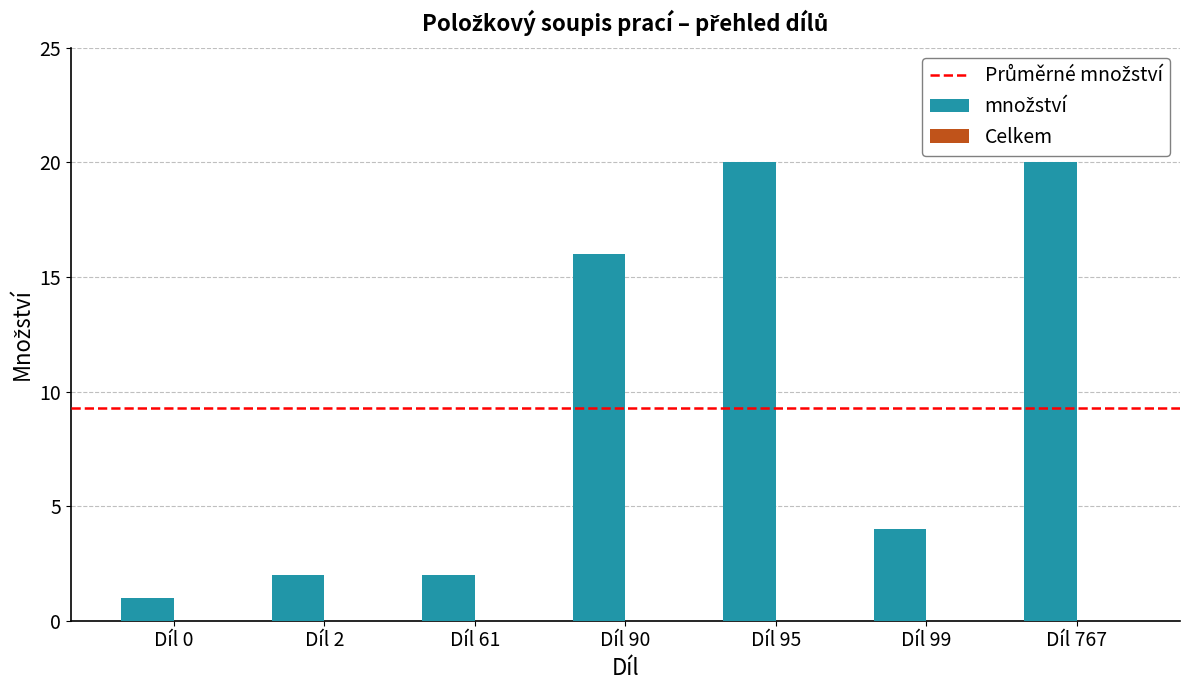

Reading left to right, list all the values displayed in this chart.

1	2	2	16	20	4	20